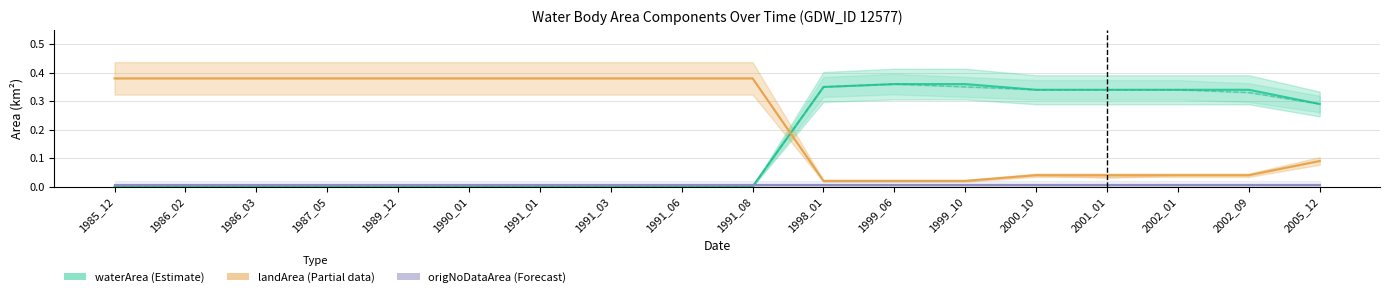

At which label is waterArea (Estimate) closest to 0?

1985_12